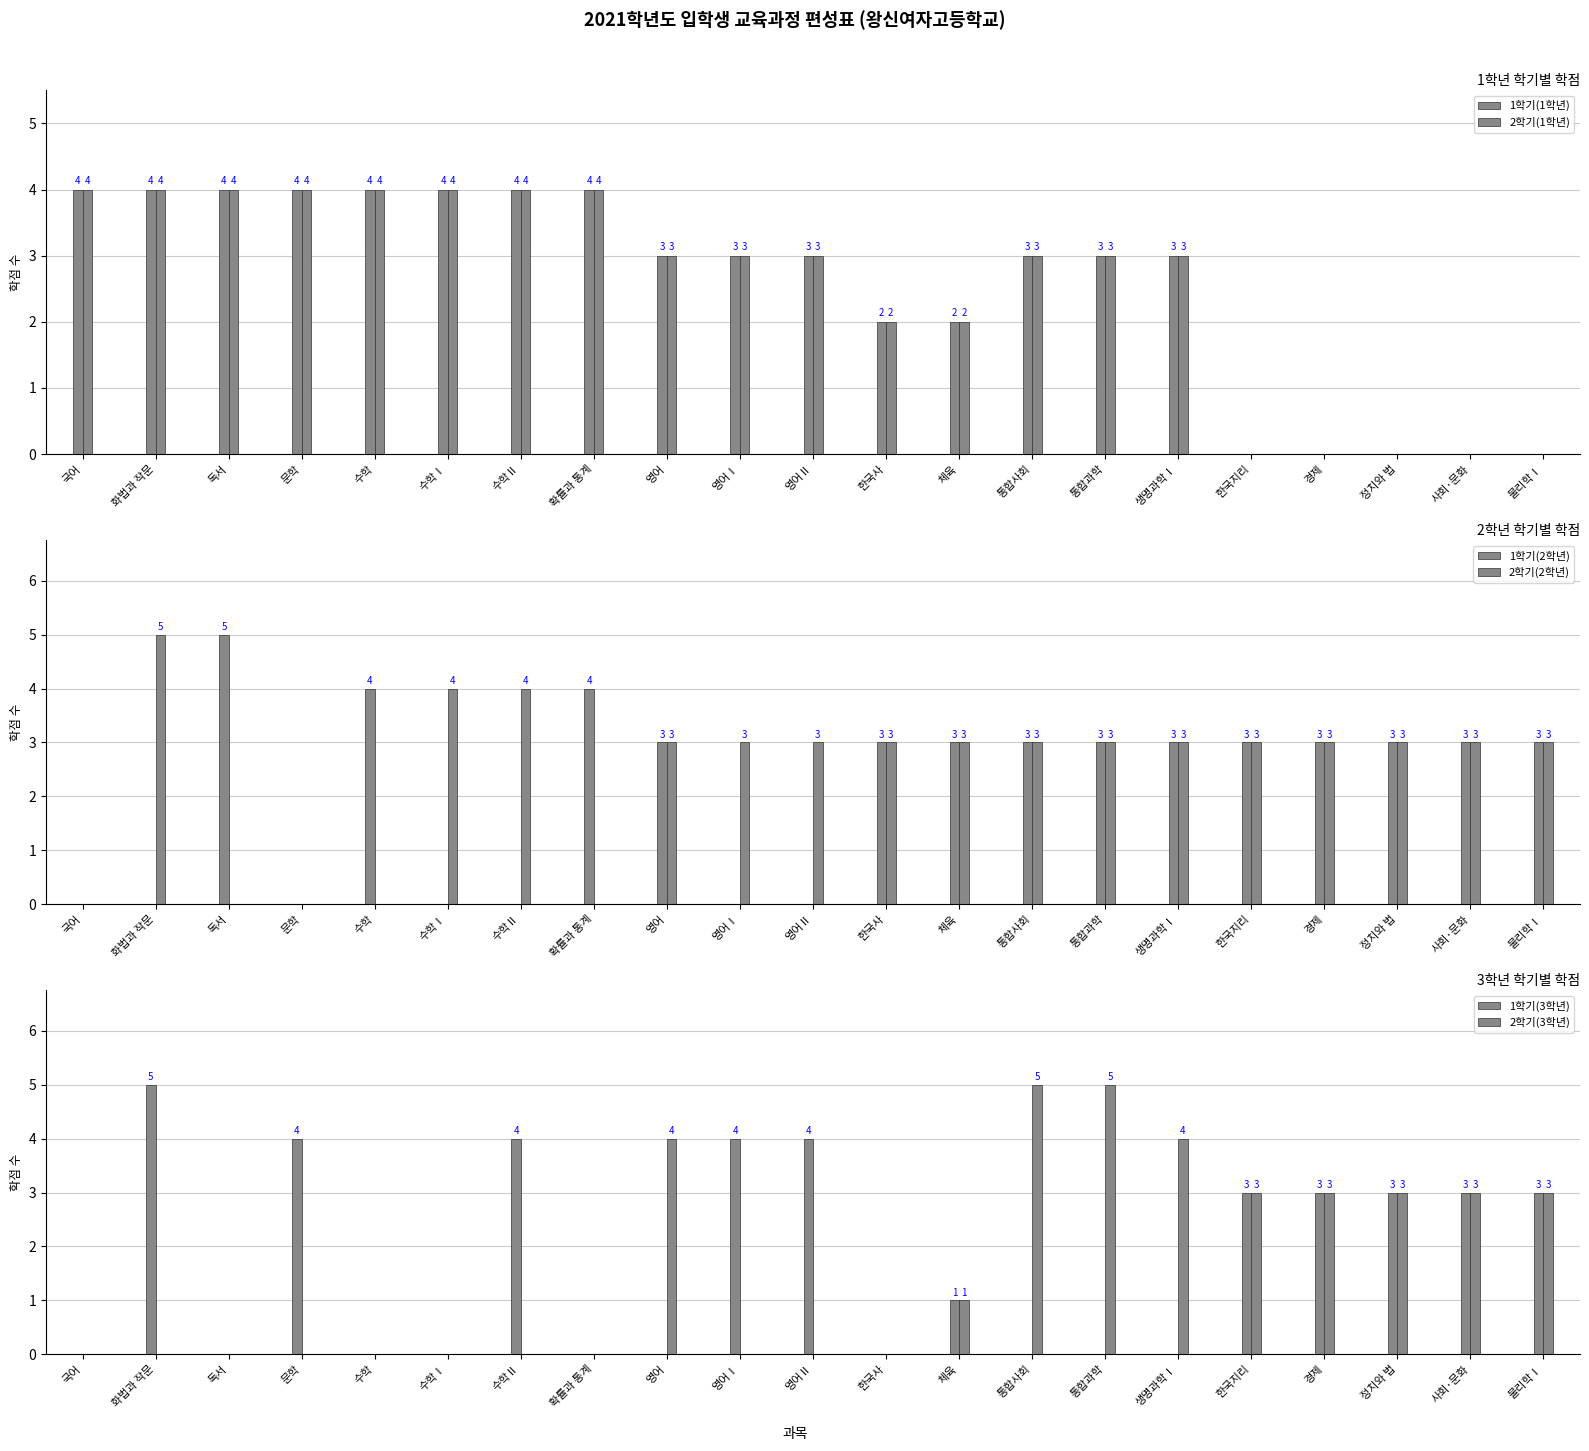

Which series changed the most between 생명과학Ⅰ and 한국지리?

1학기(1학년)